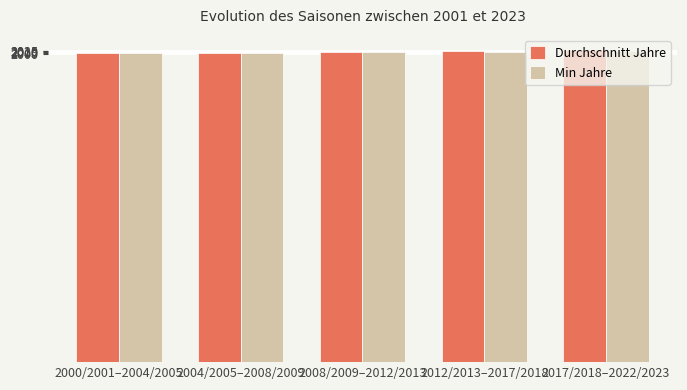

What is the total value across all series at 2008/2009–2012/2013?

4020.0